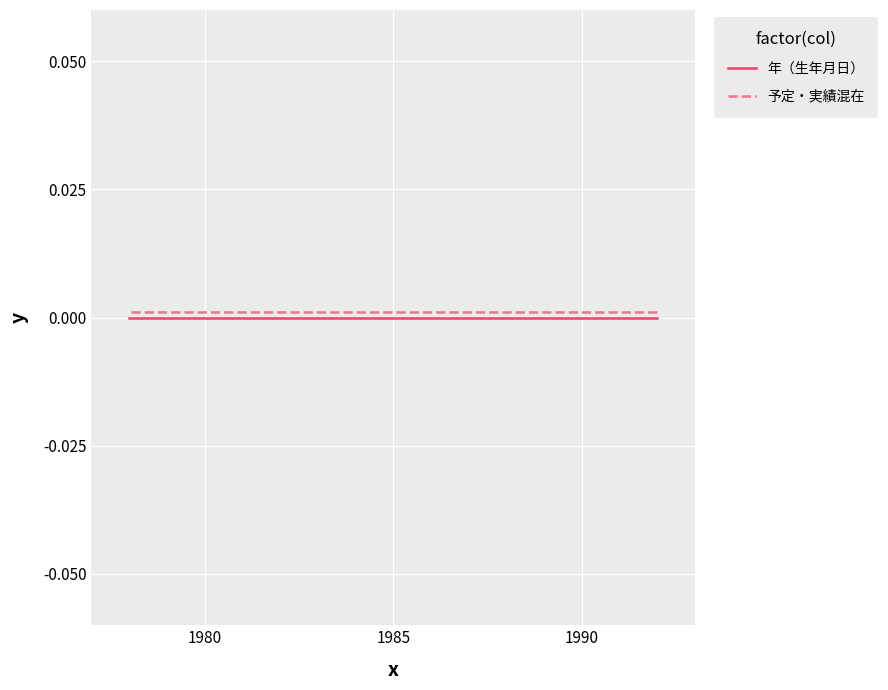

True or false: 年（生年月日） and 予定・実績混在 cross at least once.

False